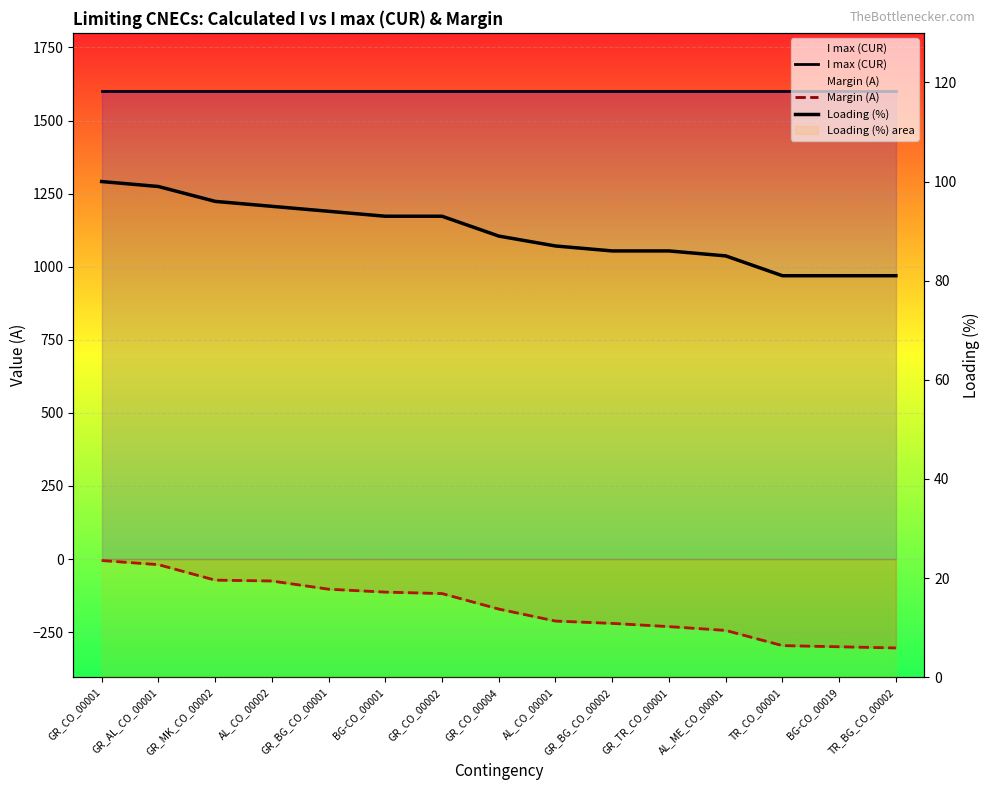

Which series has the largest range (max minus min)?

Margin (A)